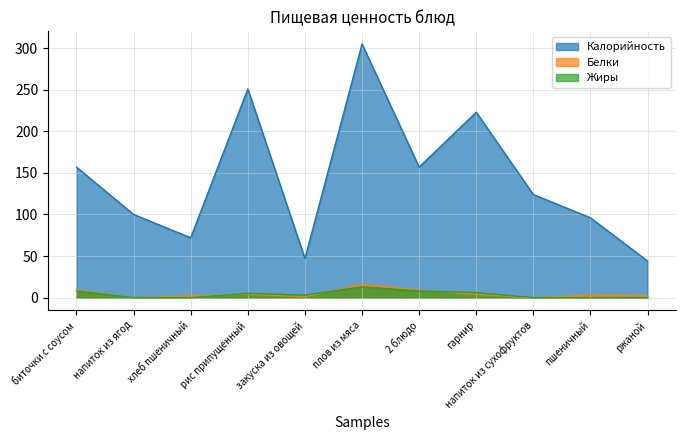

True or false: Калорийность and Белки cross at least once.

False